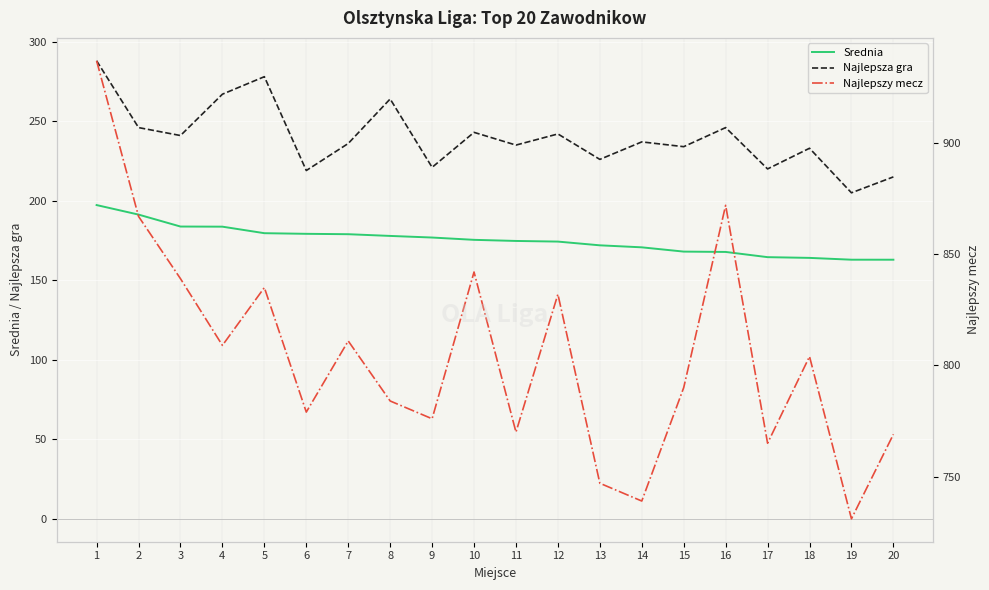

Rank the series at 18 from highest to lowest value.

Najlepszy mecz, Najlepsza gra, Srednia